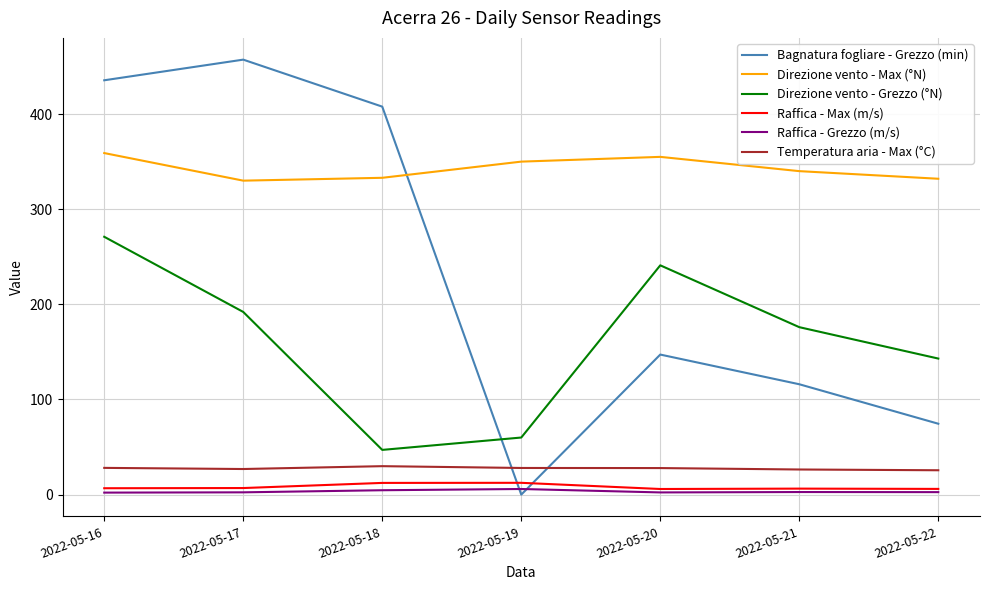

List the labels in order of Bagnatura fogliare - Grezzo (min) value, largest first.

2022-05-17, 2022-05-16, 2022-05-18, 2022-05-20, 2022-05-21, 2022-05-22, 2022-05-19